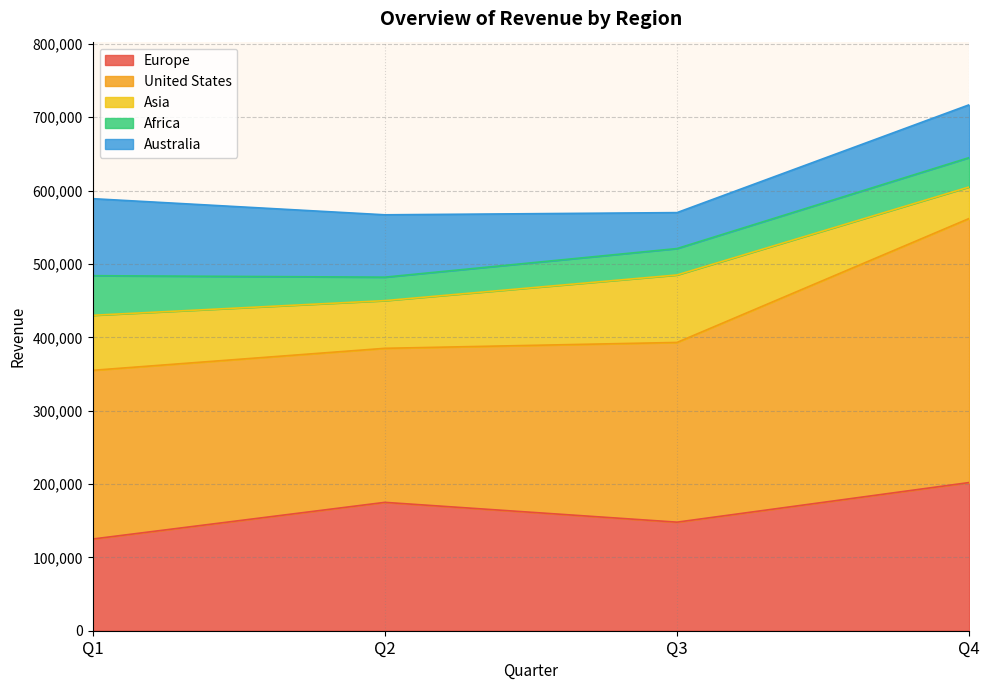

What is the value of the Australia point at the 3rd from the left?

49000